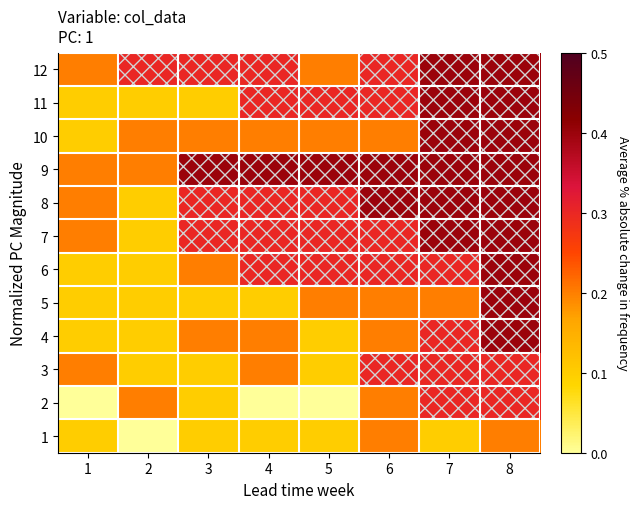

At which category is the sum across all series the highest?

8